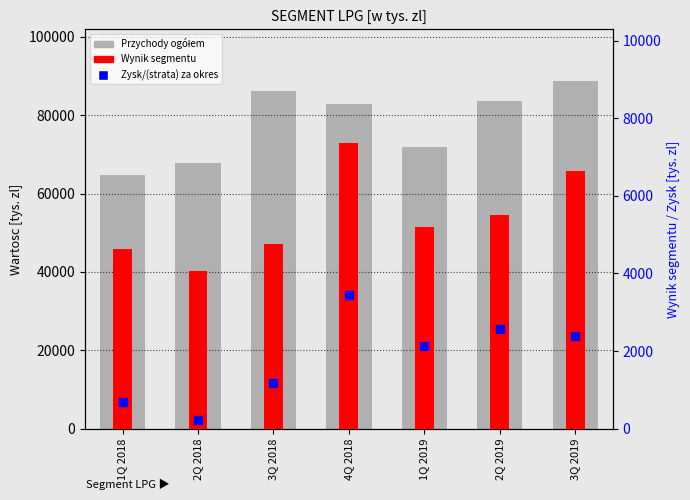

At which category is the sum across all series the highest?

3Q 2019